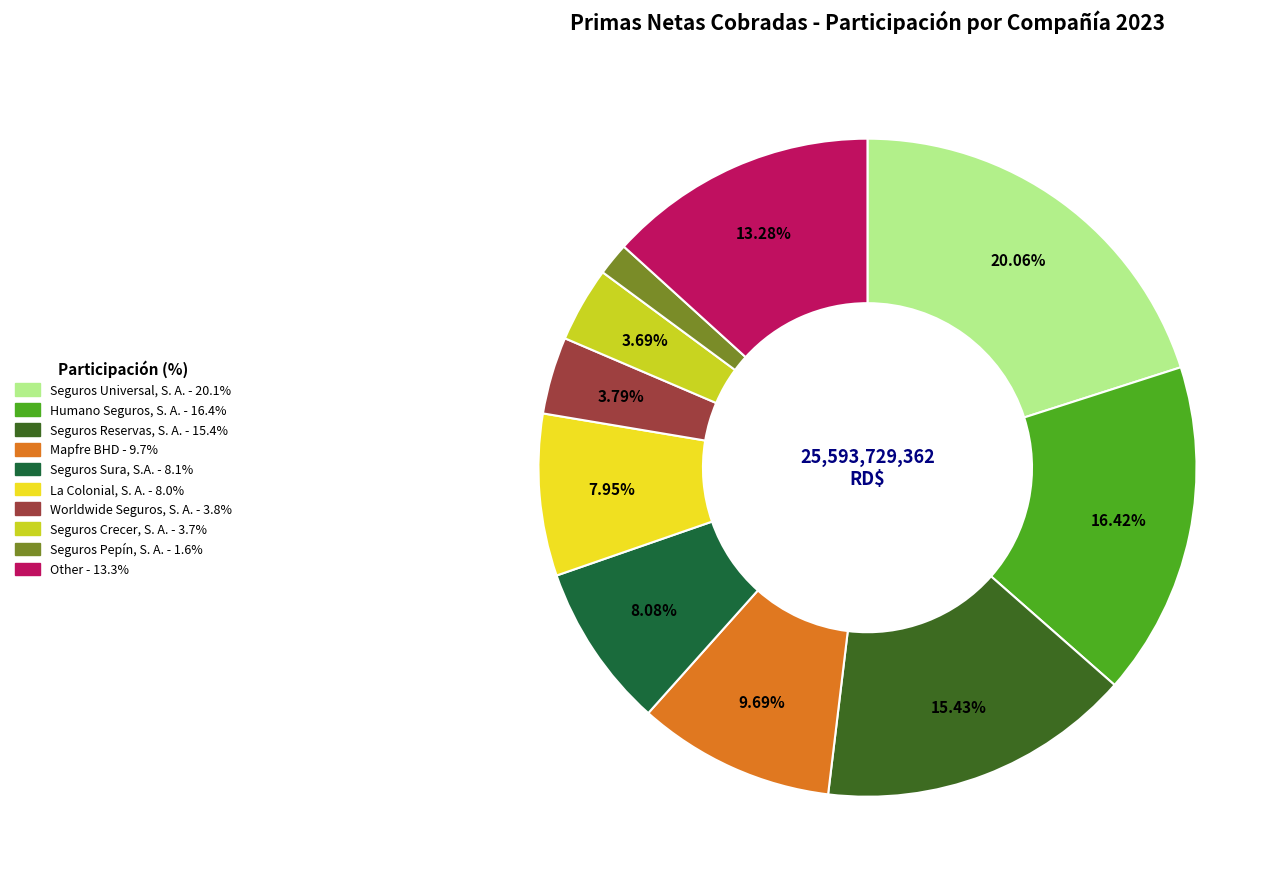

What is the largest slice in the pie chart?

Seguros Universal, S. A.